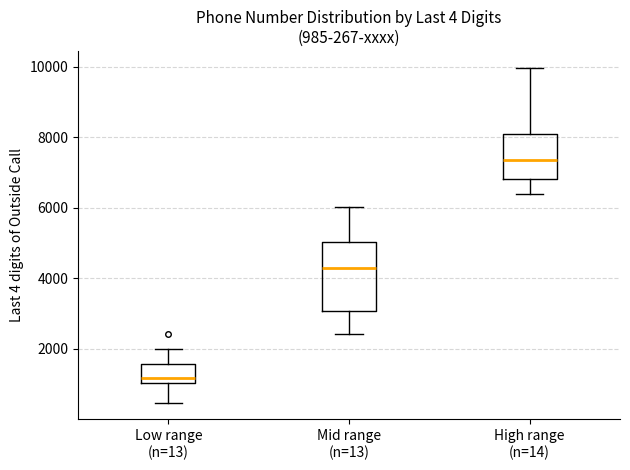

Comparing the boxes themselves (not the whiskers), which one is the tallest?

Mid range (n=13)